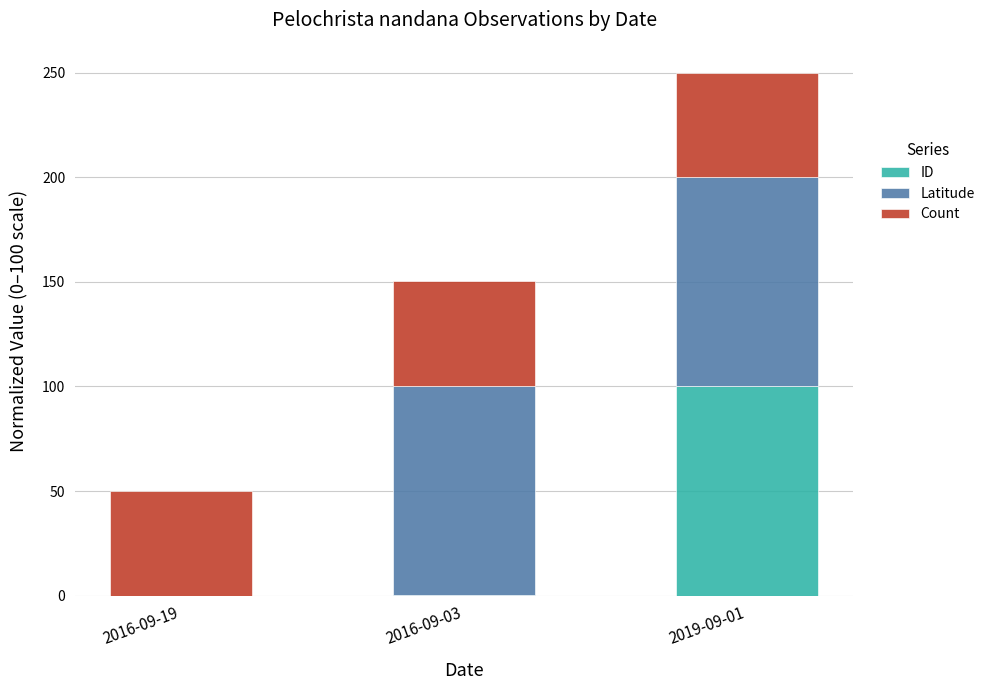

What is the maximum value for ID?

100.0